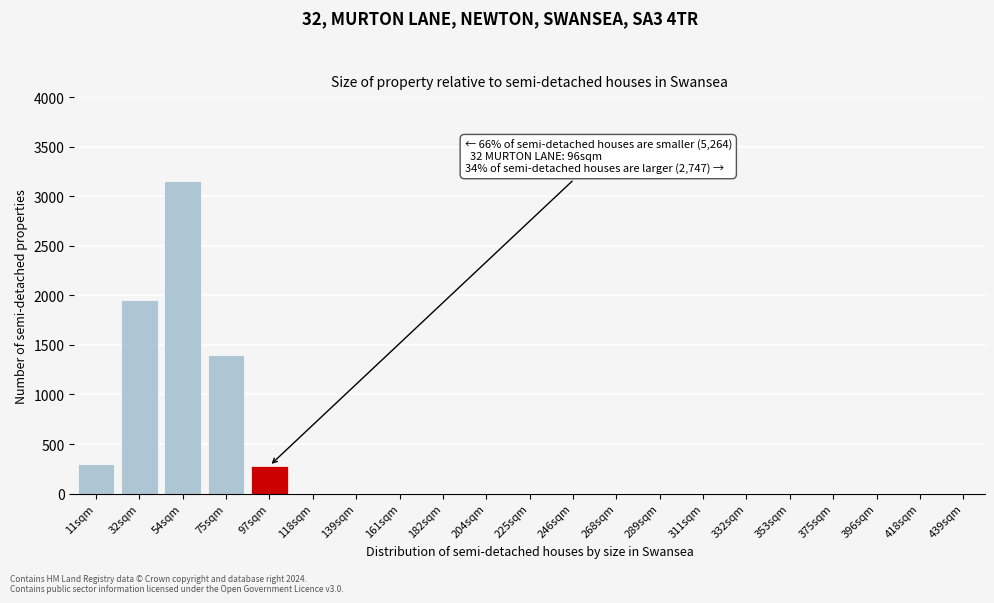

Reading right to left, list all the values displayed in this chart.

439sqm=0	418sqm=0	396sqm=0	375sqm=0	353sqm=0	332sqm=0	311sqm=0	289sqm=0	268sqm=0	246sqm=0	225sqm=0	204sqm=0	182sqm=0	161sqm=0	139sqm=0	118sqm=0	97sqm=280	75sqm=1400	54sqm=3150	32sqm=1950	11sqm=300